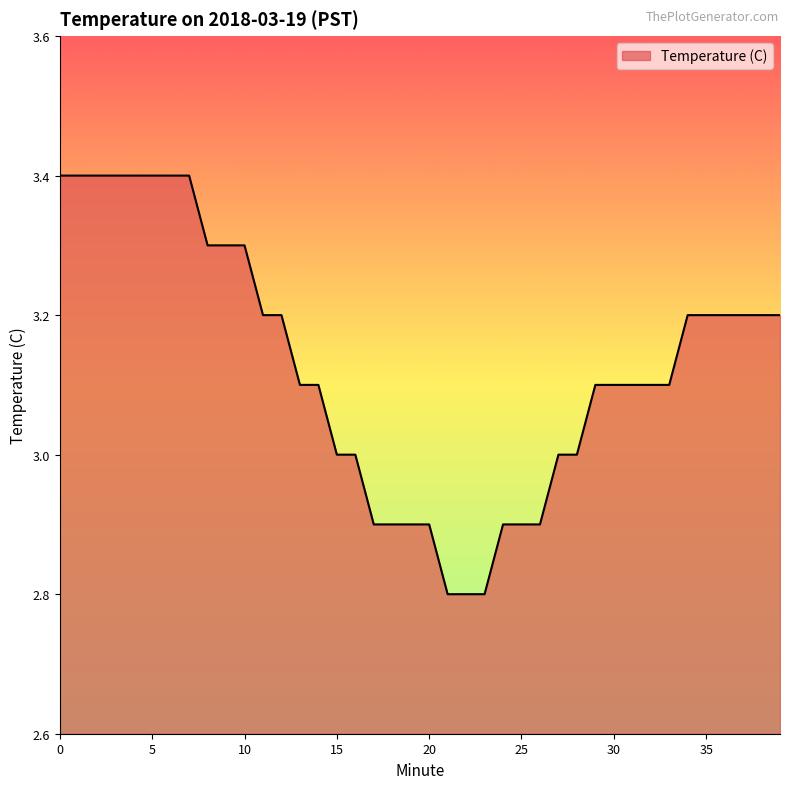

What is the smallest value displayed?

2.8